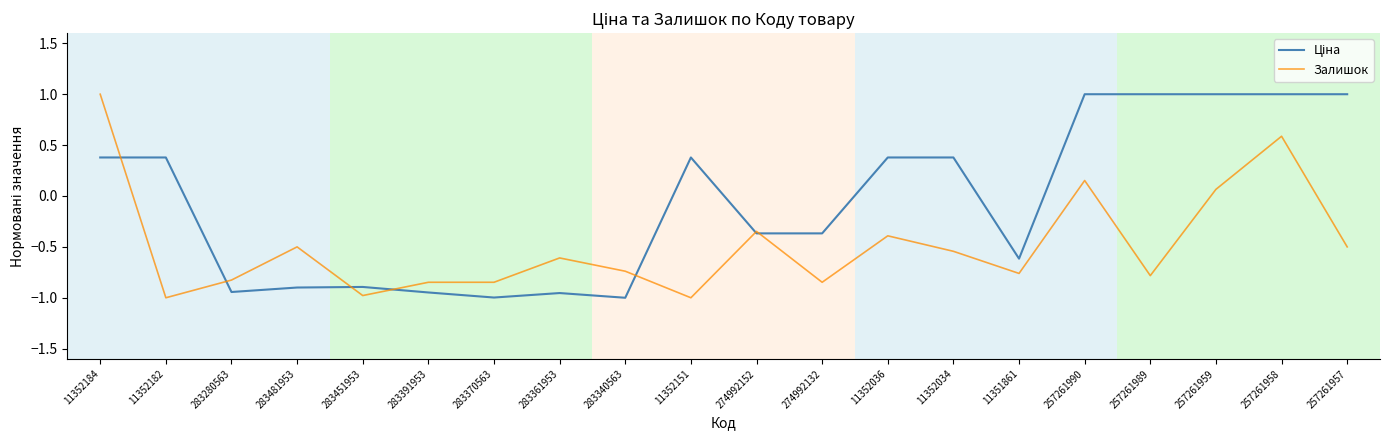

The value of Залишок at 283451953 is -1.0. True or false?

True